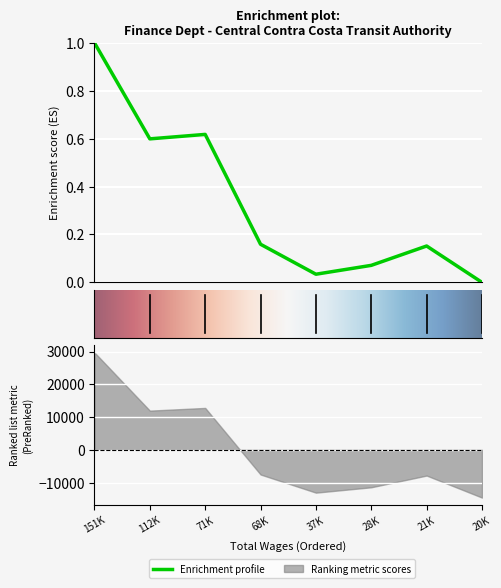

How many data points does each series have?

8